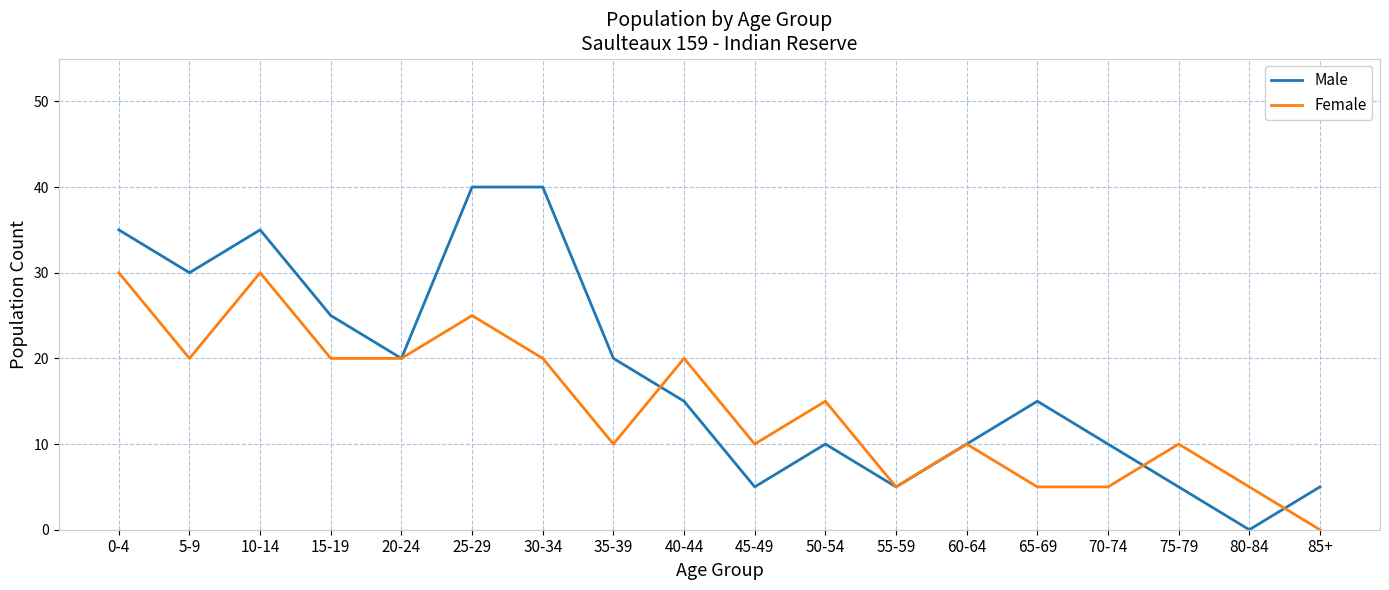

At which category does Male reach its first local valley?

5-9